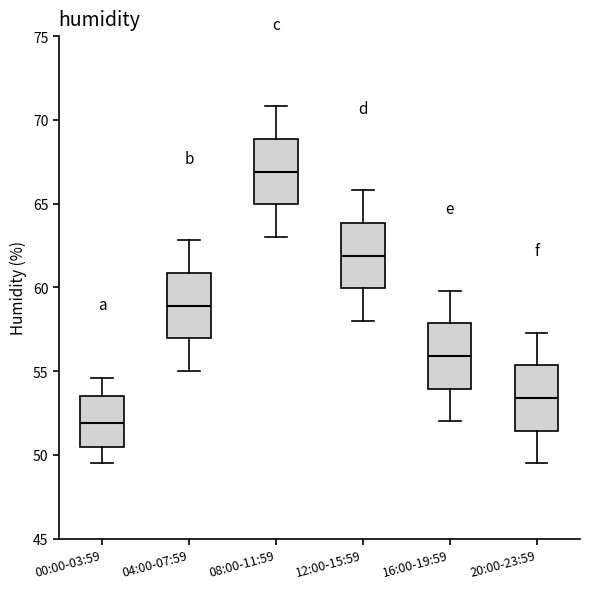

Reading left to right, transcribe this box plot: for each box, give where its median line is, the range the box spans, and where its two whiskers end, as read against the y-axis. The values are not printed on the chart, so give them approximately, as read against the axis.

00:00-03:59: median 52.0, box 50.5 to 53.5, whiskers 49.5 to 54.5
04:00-07:59: median 59.0, box 57.0 to 61.0, whiskers 55.0 to 63.0
08:00-11:59: median 67.0, box 65.0 to 69.0, whiskers 63.0 to 71.0
12:00-15:59: median 62.0, box 60.0 to 64.0, whiskers 58.0 to 66.0
16:00-19:59: median 56.0, box 54.0 to 58.0, whiskers 52.0 to 60.0
20:00-23:59: median 53.5, box 51.5 to 55.5, whiskers 49.5 to 57.5